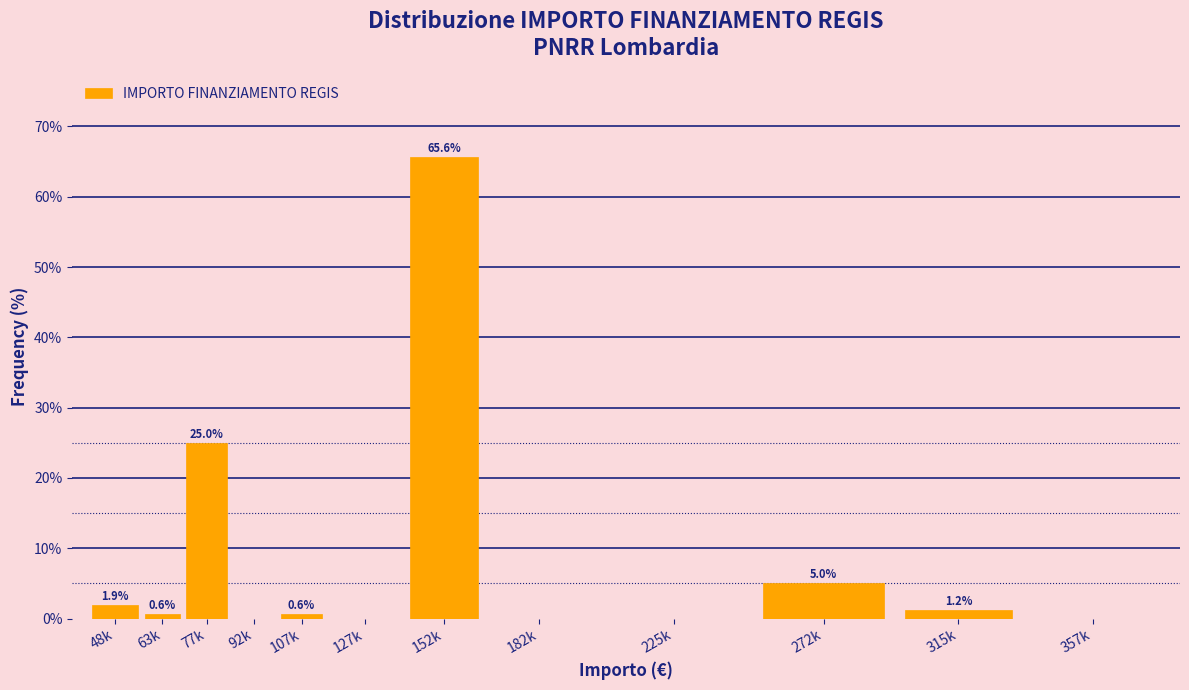

True or false: the data shows 0.0 at 357k.

True